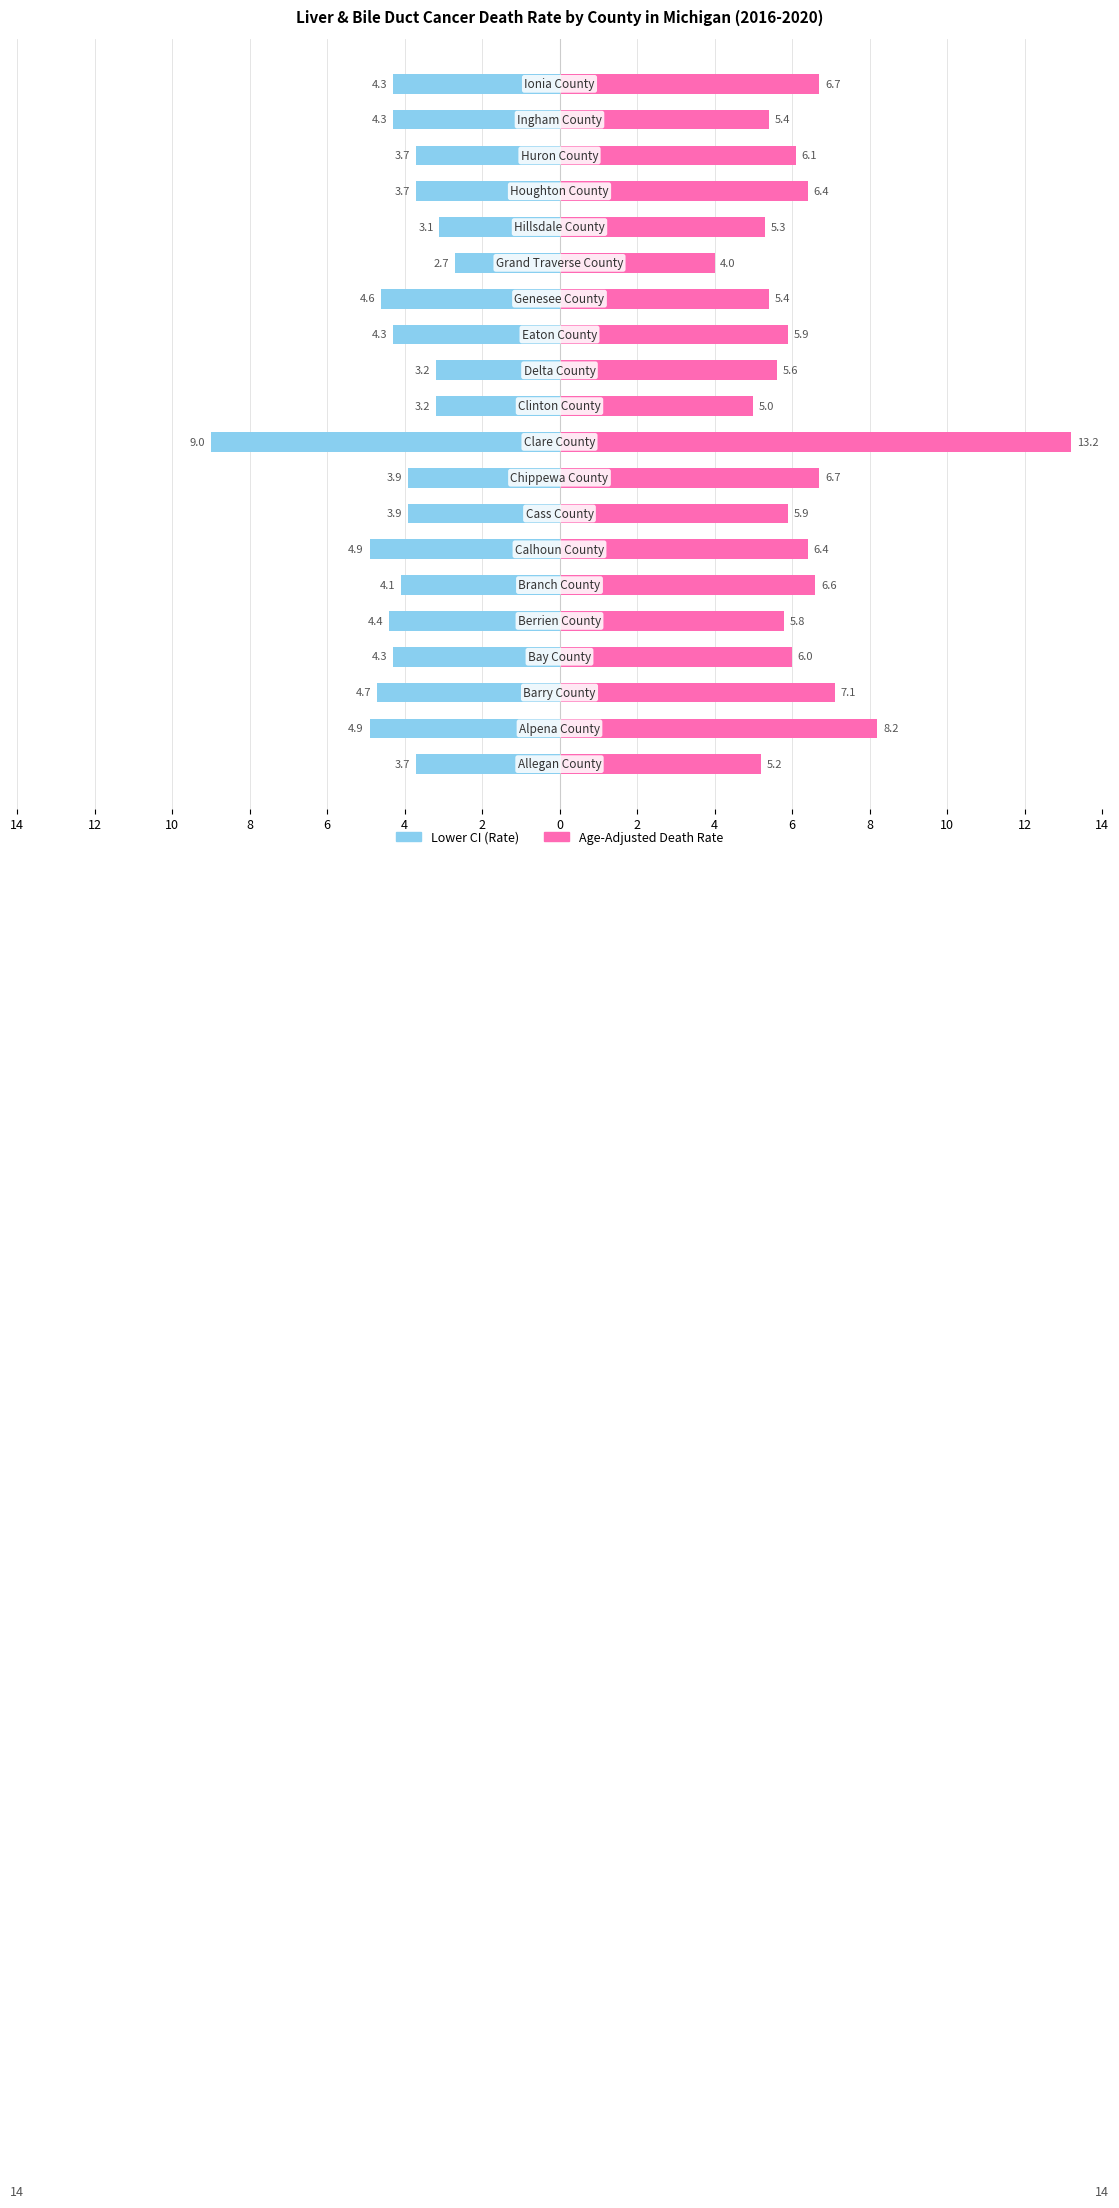

How many categories are shown in the chart?

20